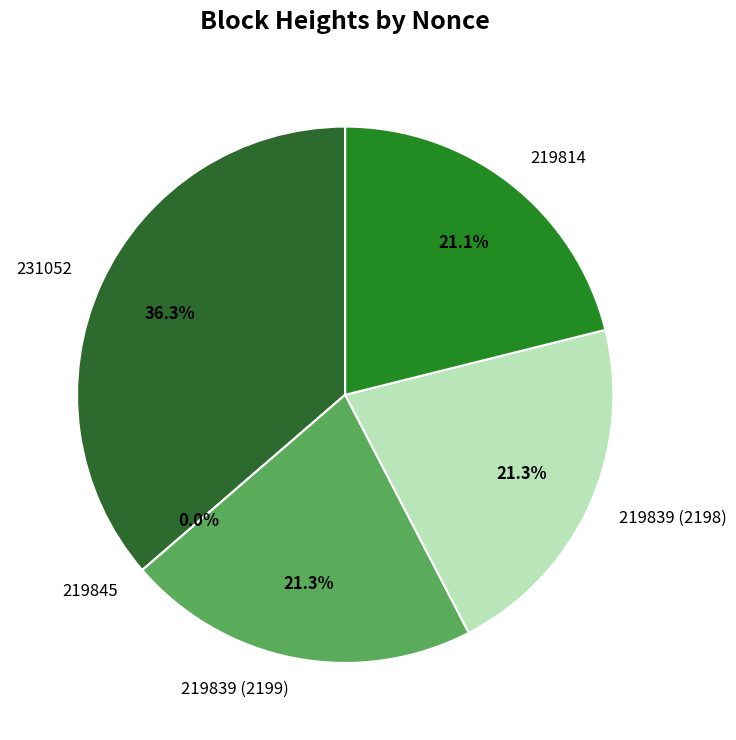

Is 219845 the majority of the pie?

No